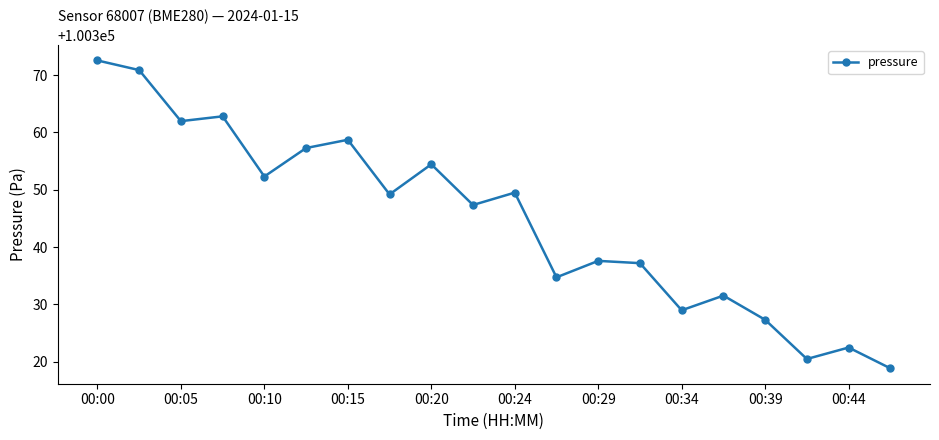

What is the difference between the maximum and second lowest values?

52.1